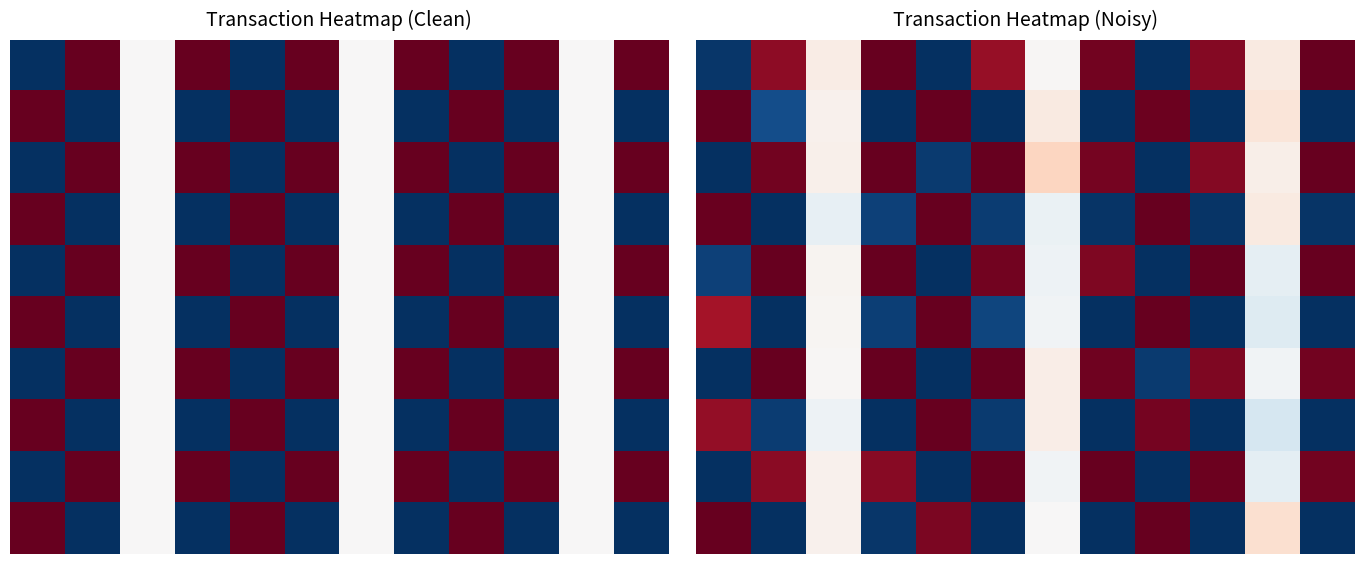

What is the sum of all 6 values?

7.5